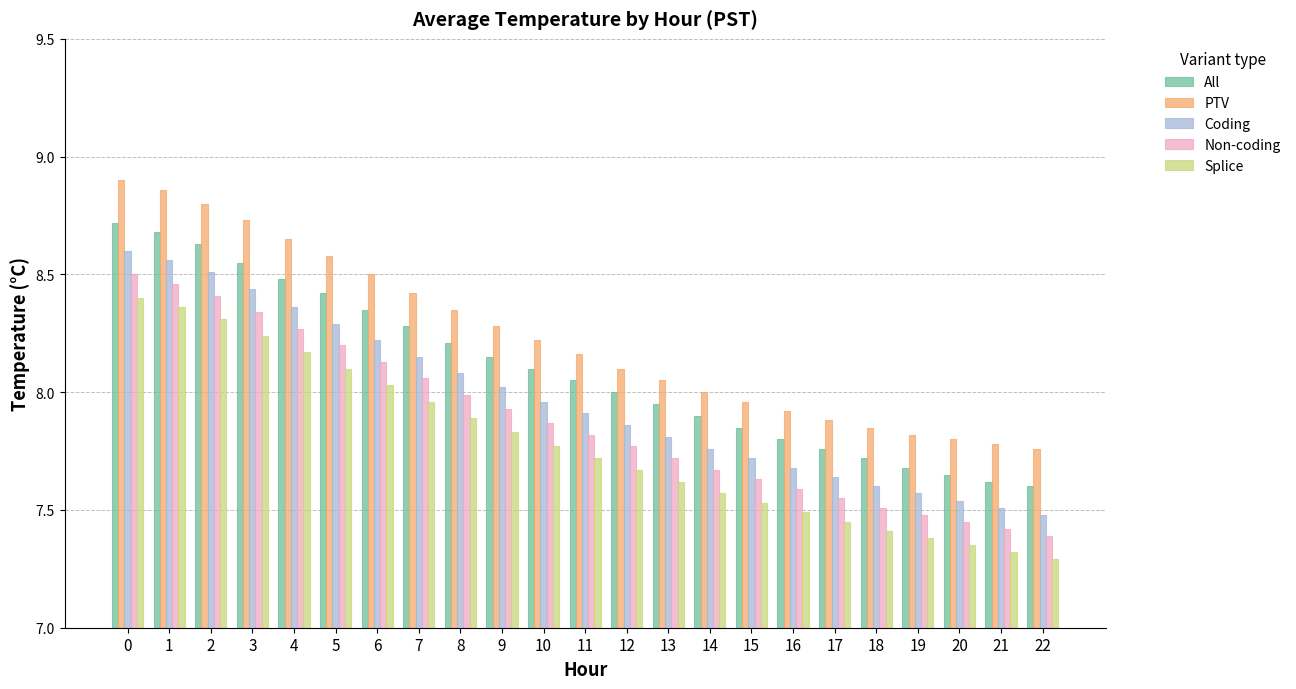

How many categories are shown in the chart?

23